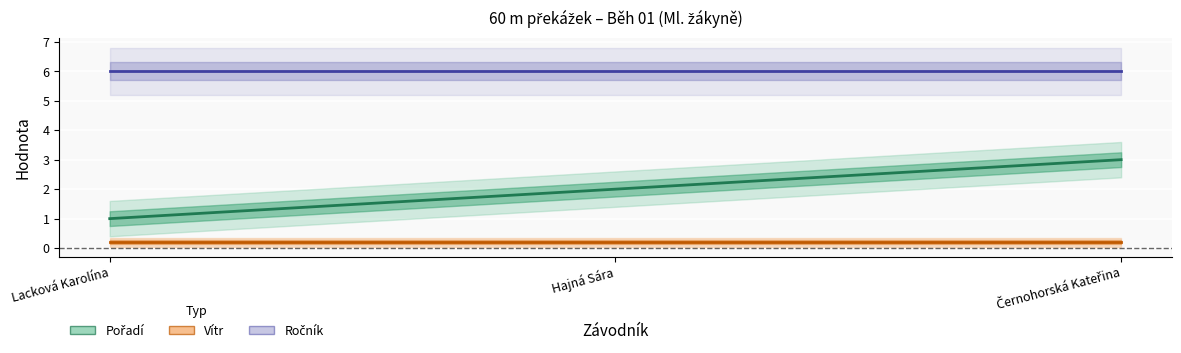

What is the greatest value displayed?

6.0